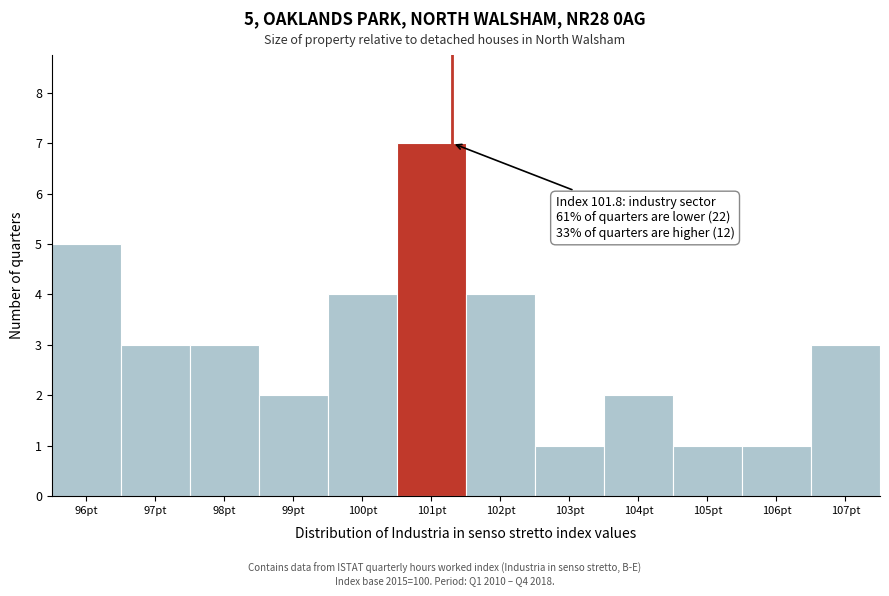

Reading left to right, transcribe all the data shown in this chart.

96pt=5	97pt=3	98pt=3	99pt=2	100pt=4	101pt=7	102pt=4	103pt=1	104pt=2	105pt=1	106pt=1	107pt=3